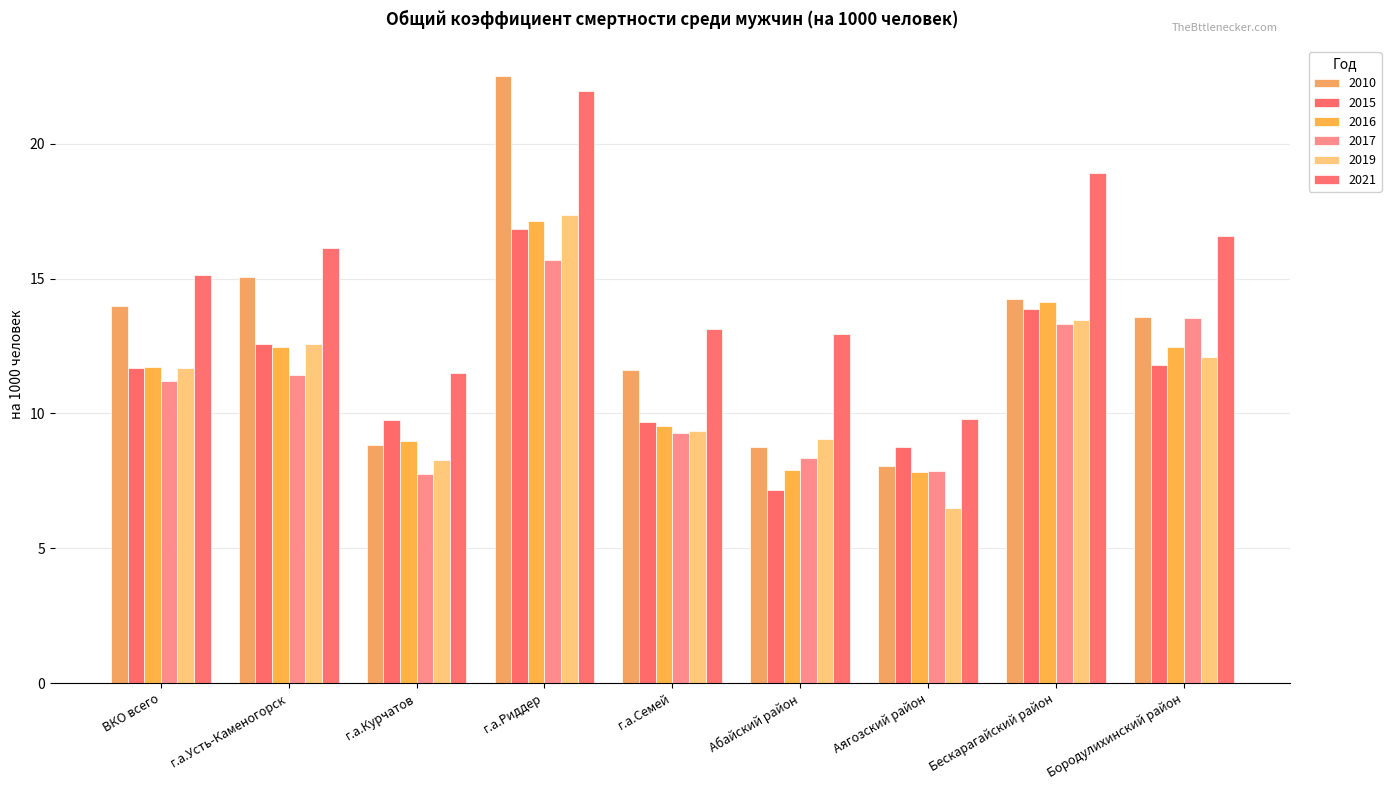

Which category has the lowest value in the 2010 series?

Аягозский район